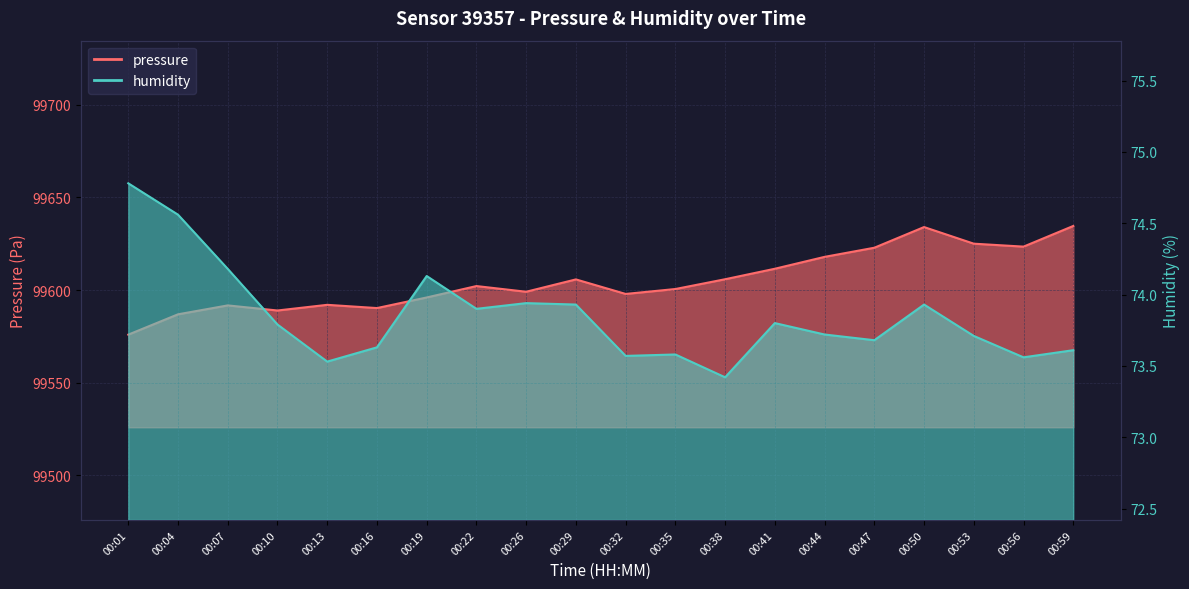

True or false: pressure and humidity cross at least once.

False